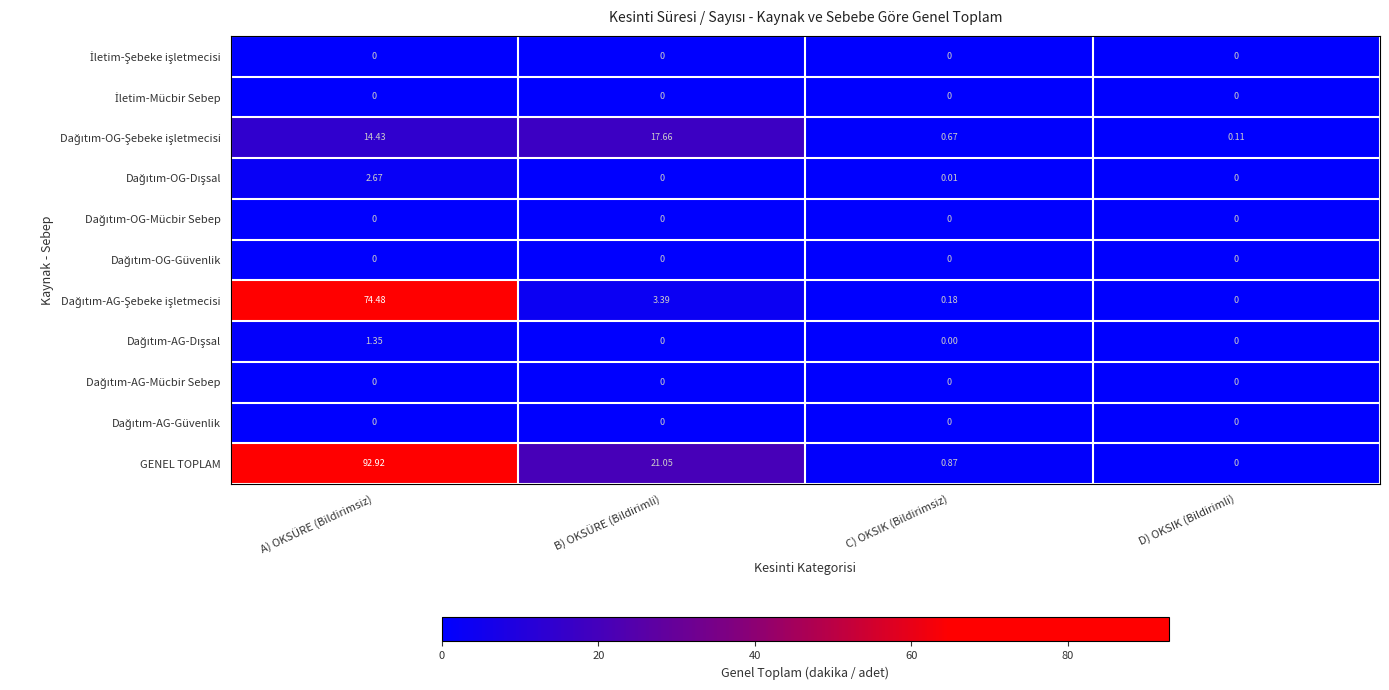

Where is GENEL TOPLAM nearest to the value 46?

B) OKSÜRE (Bildirimli)